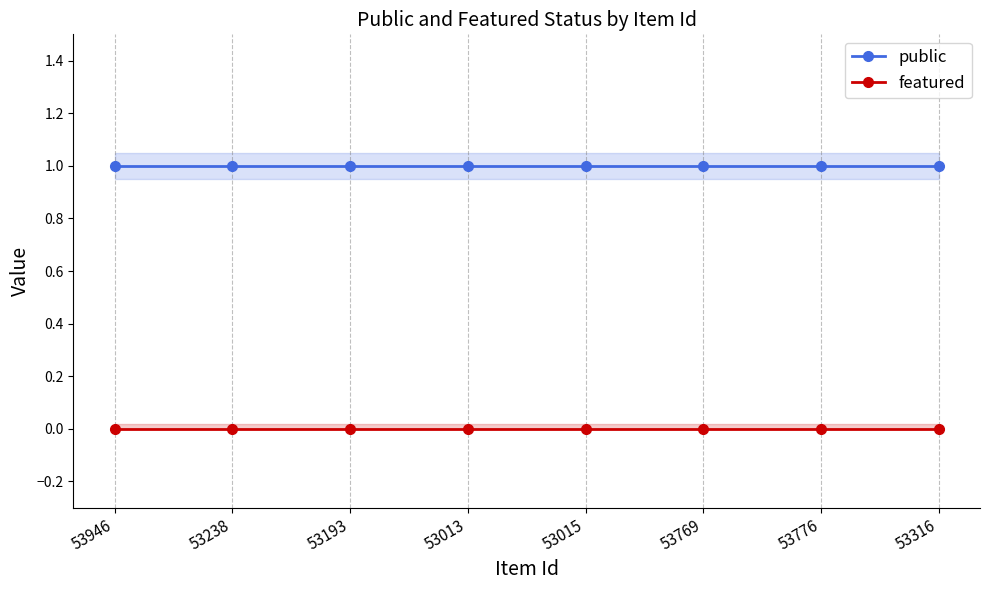

Rank the series at 53769 from highest to lowest value.

public, featured